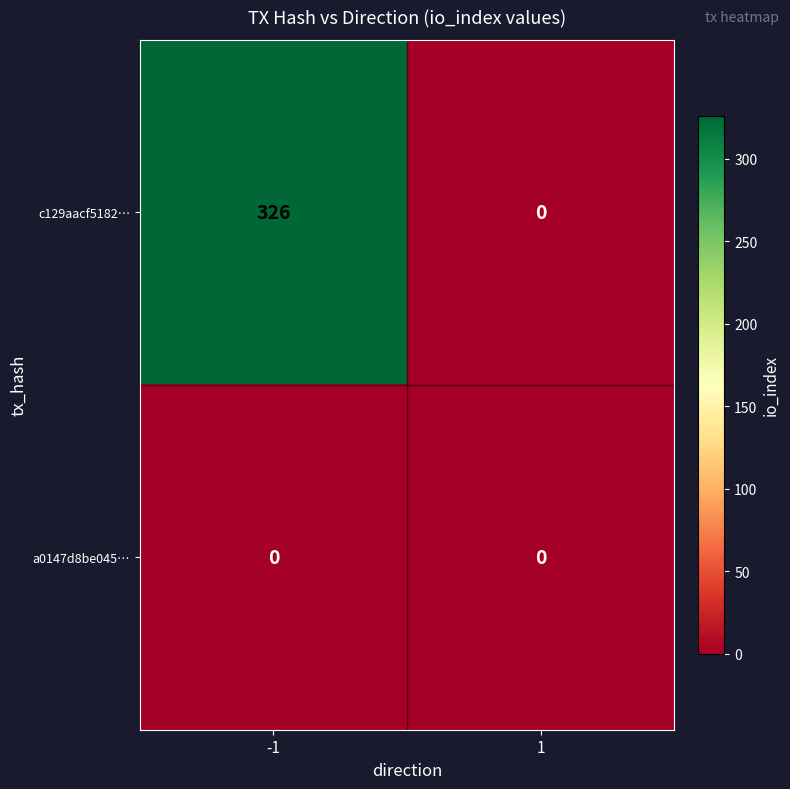

Is it true that c129aacf5182… equals -107 at 1?

False